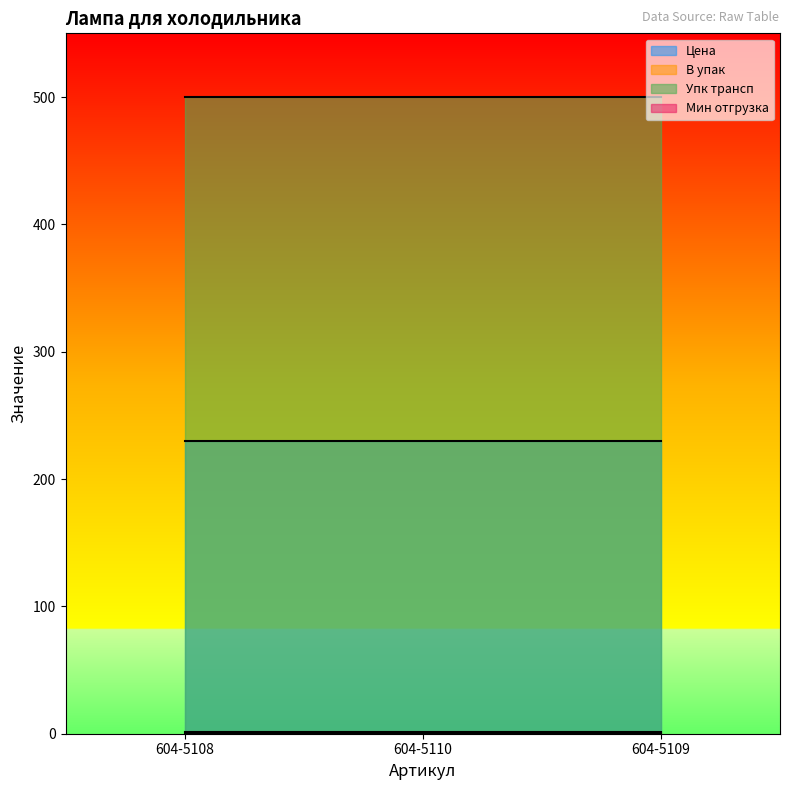

What position from the left is 604-5110?

2